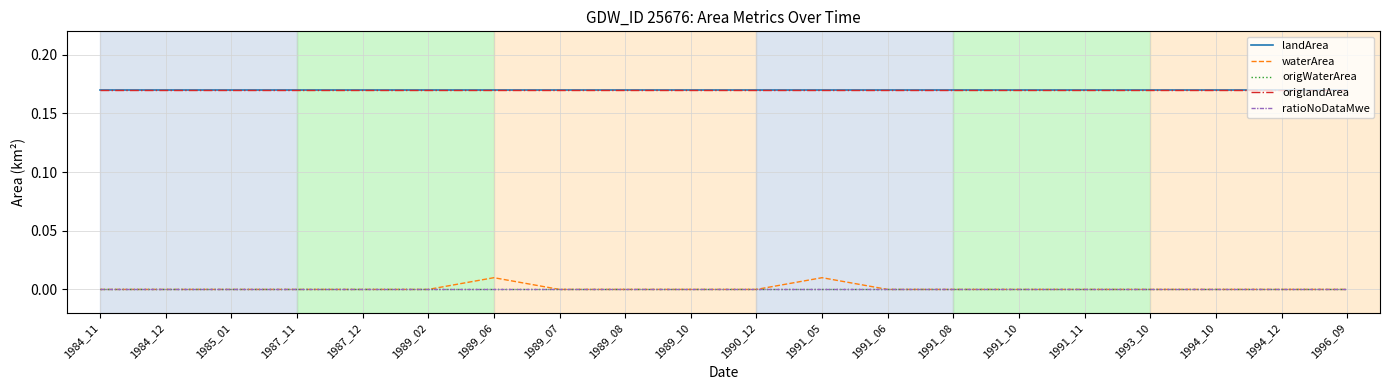

Is this an area chart (filled region under the line)?

No